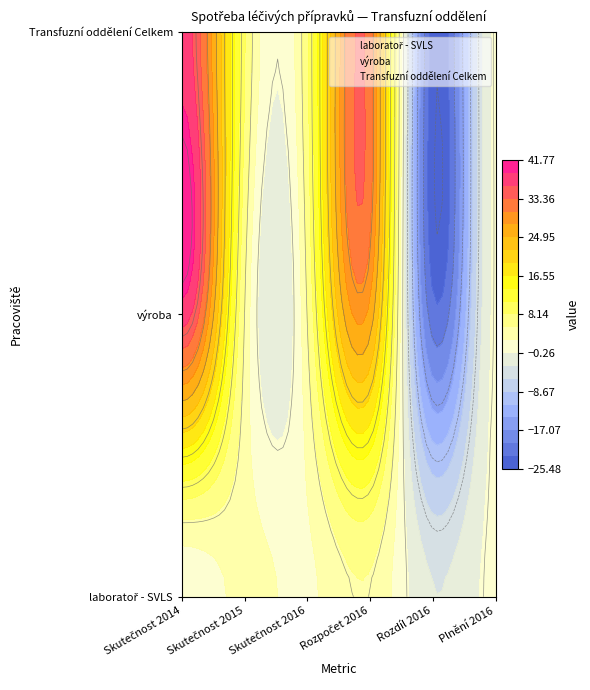

Where is laboratoř - SVLS nearest to the value 0?

Skutečnost 2014